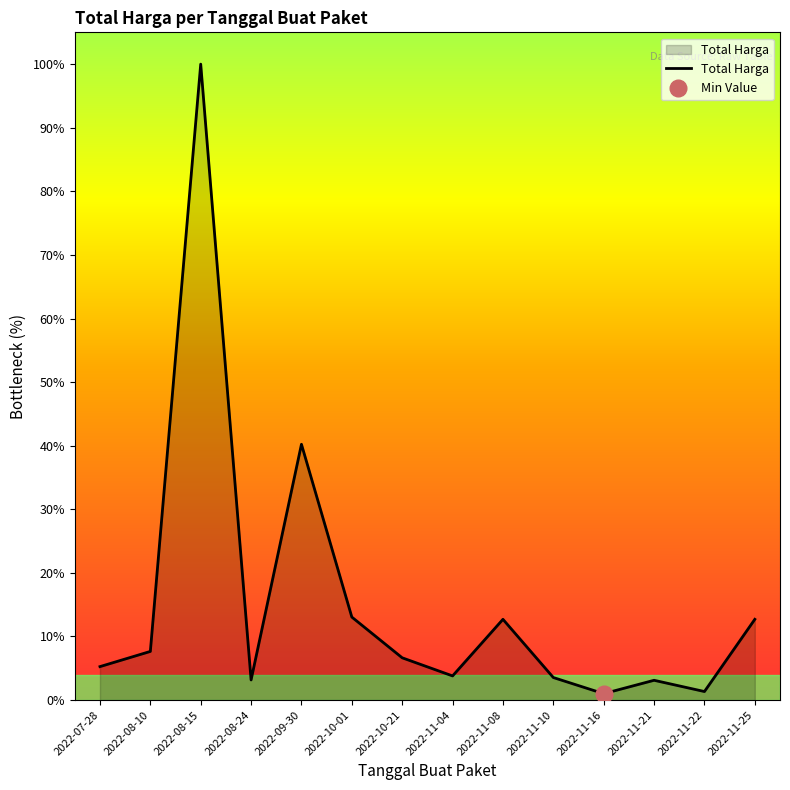

Is it true that the value at 2022-11-08 is 63638935?

False